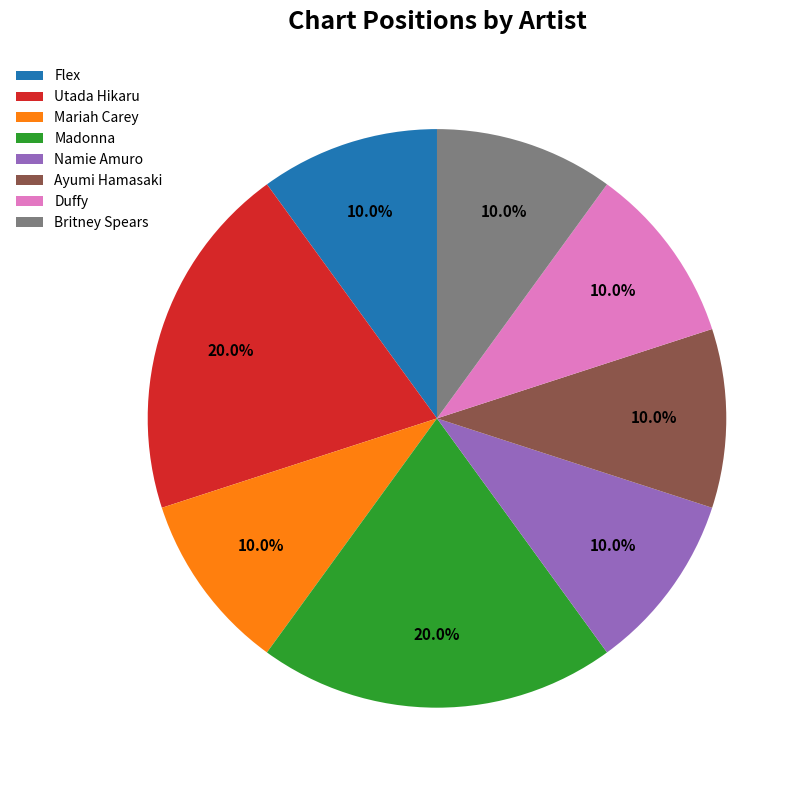

How many segments does this pie chart have?

8